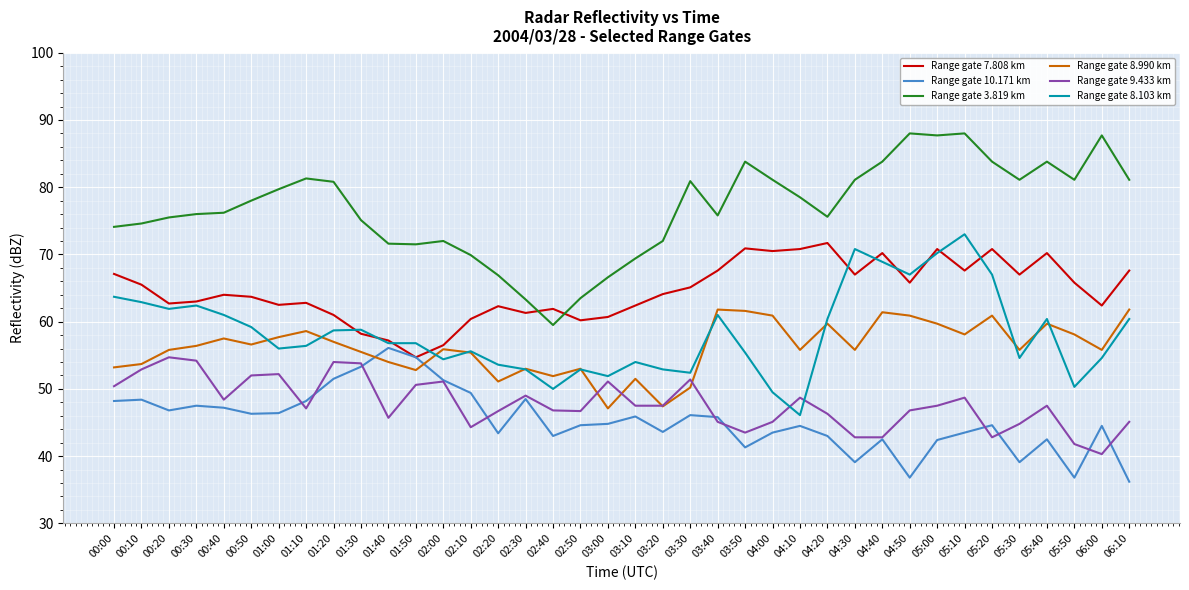

What is the sum of all Range gate 7.808 km values?

2454.0